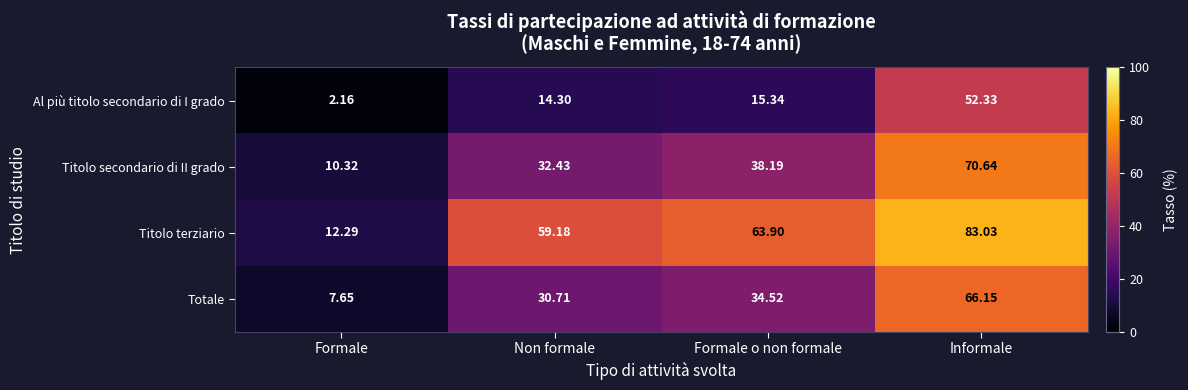

At which label does Titolo terziario first exceed 63?

Formale o non formale